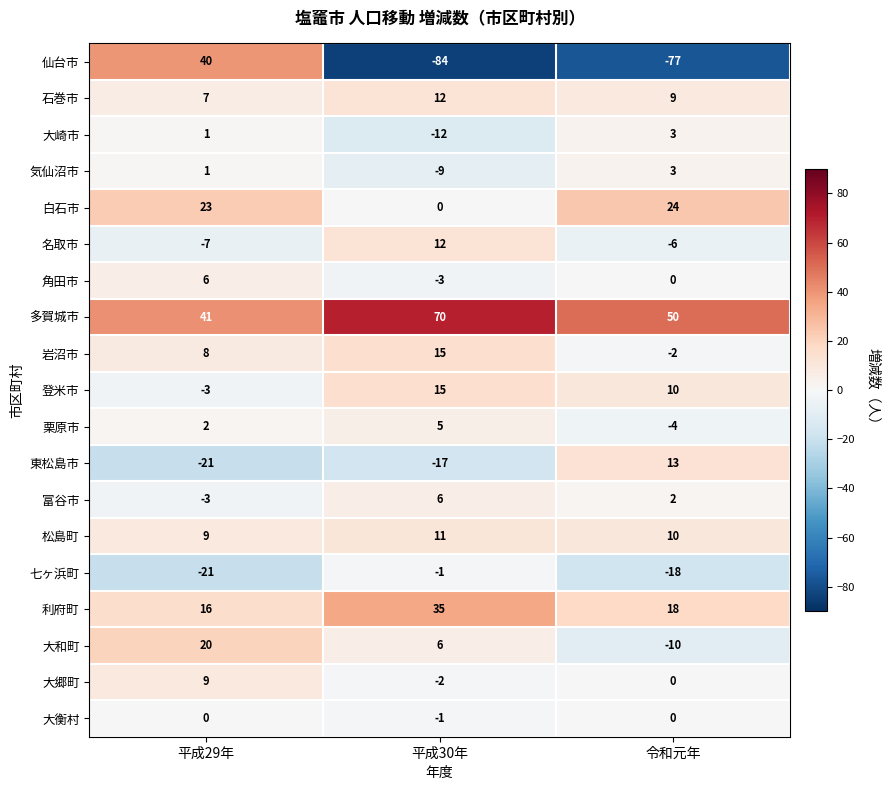

What is the difference between the highest and lowest values at 令和元年?

127